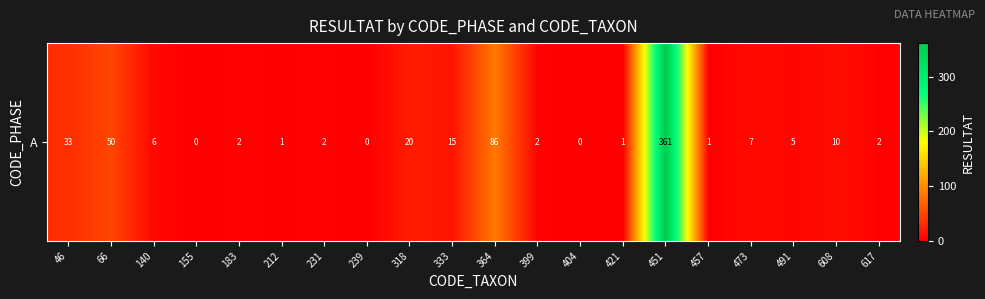

Read the value at 46, to the nearest 50.

50